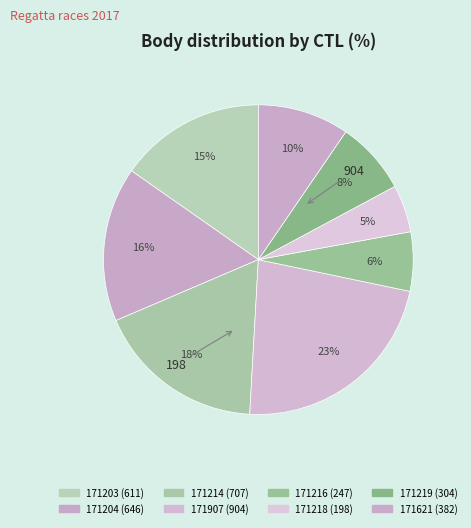

To the nearest percent, what percentage of the pie is 171203?

15%